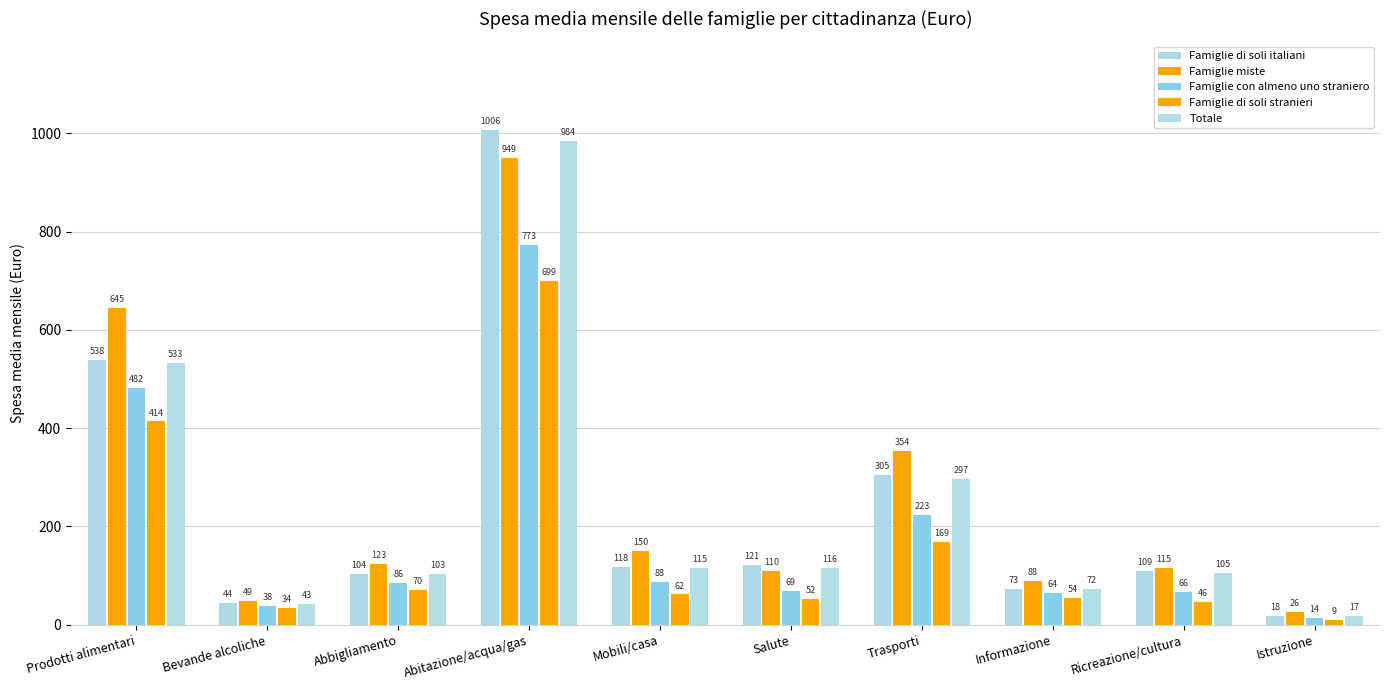

Rank the categories by Famiglie con almeno uno straniero value from highest to lowest.

Abitazione/acqua/gas, Prodotti alimentari, Trasporti, Mobili/casa, Abbigliamento, Salute, Ricreazione/cultura, Informazione, Bevande alcoliche, Istruzione